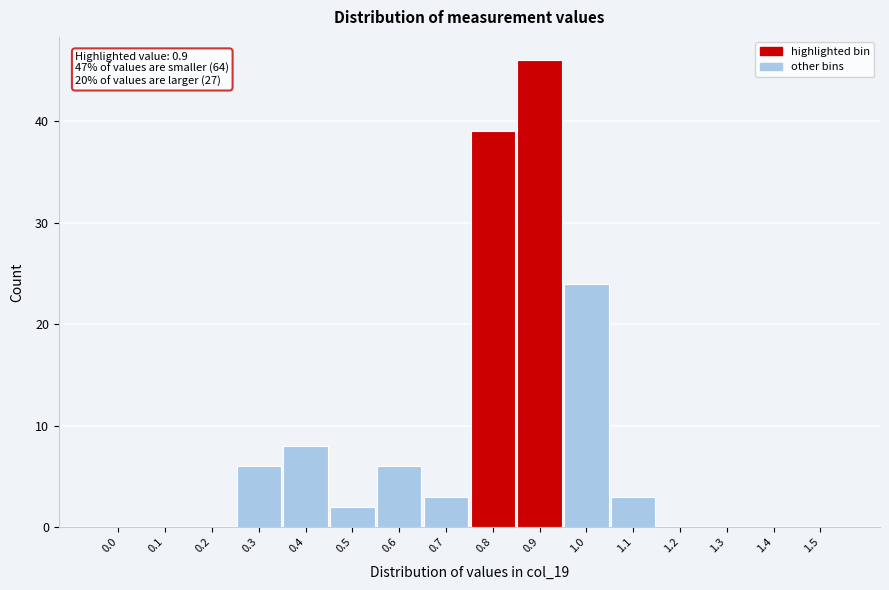

Reading left to right, extract all data points from this chart.

0.0=0	0.1=0	0.2=0	0.3=6	0.4=8	0.5=2	0.6=6	0.7=3	0.8=39	0.9=46	1.0=24	1.1=3	1.2=0	1.3=0	1.4=0	1.5=0